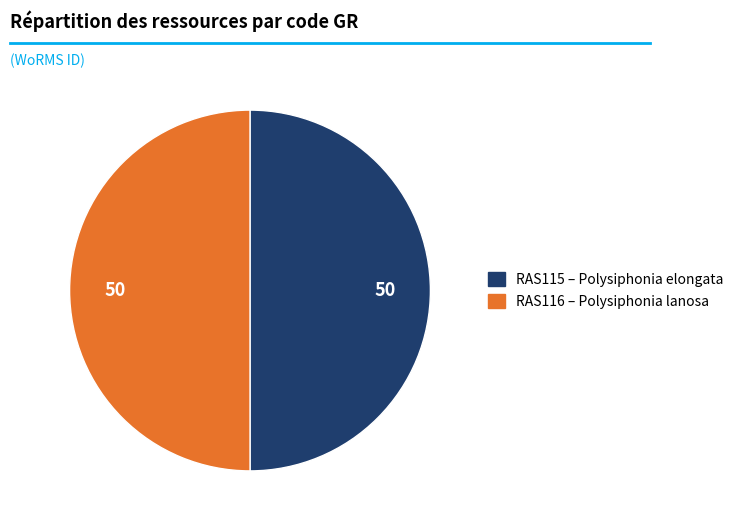

How many slices are in this pie chart?

2